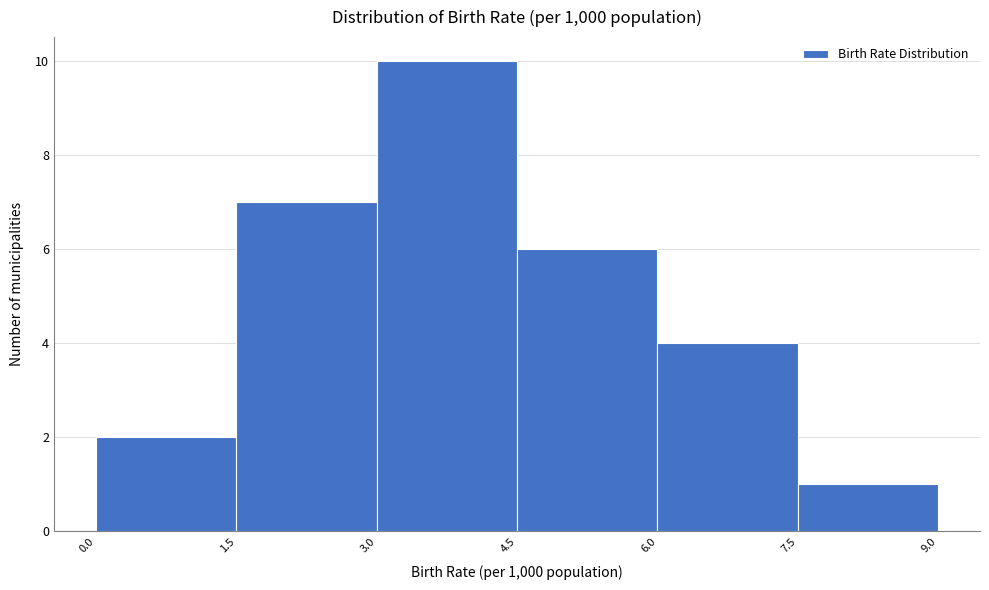

Reading left to right, transcribe this chart: for each bar, give the range it covers on the x-axis and its height. The values are not printed on the chart, so give them approximately, as read against the axis.

0.0 to 1.5: 2
1.5 to 3.0: 7
3.0 to 4.5: 10
4.5 to 6.0: 6
6.0 to 7.5: 4
7.5 to 9.0: 1